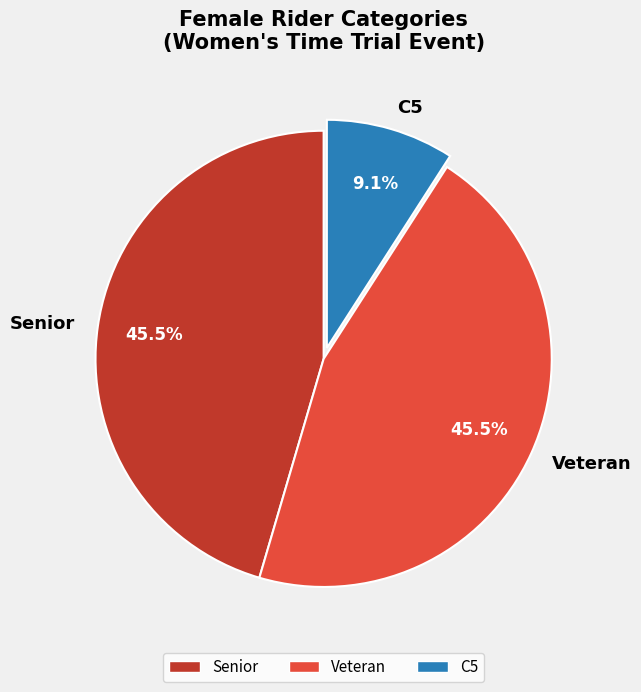

Do Senior and Veteran together represent more than half of the pie?

Yes